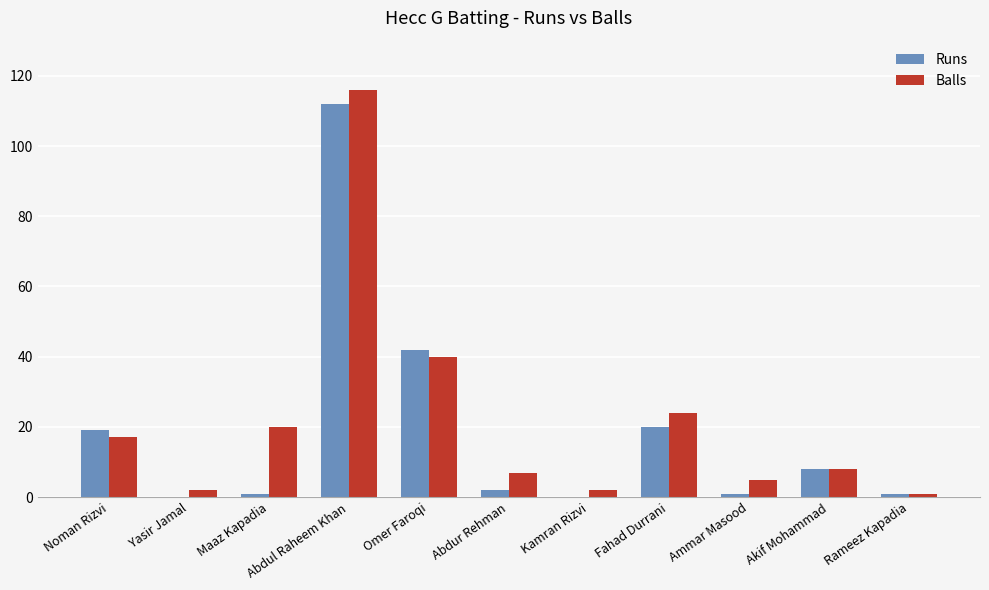

At which label is Runs closest to 56?

Omer Faroqi